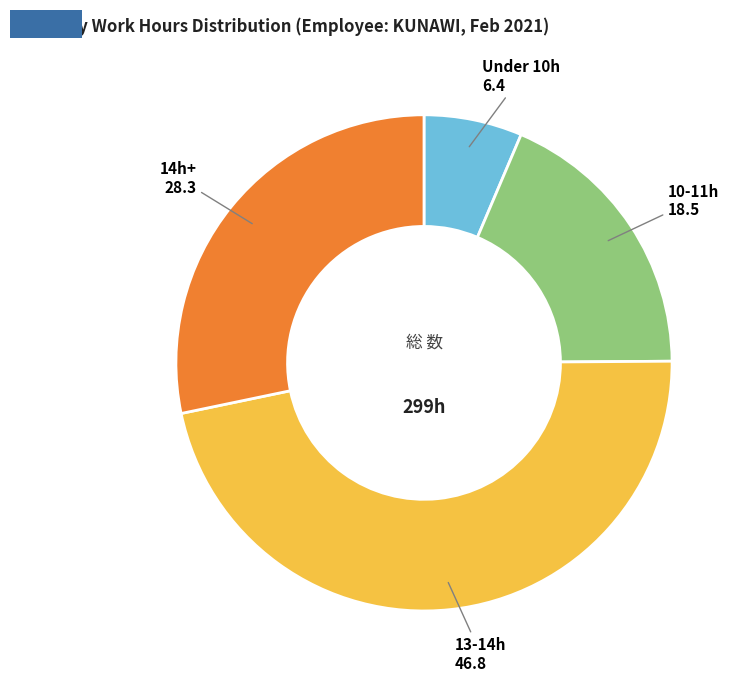

Is there any slice that represents more than half of the pie?

No